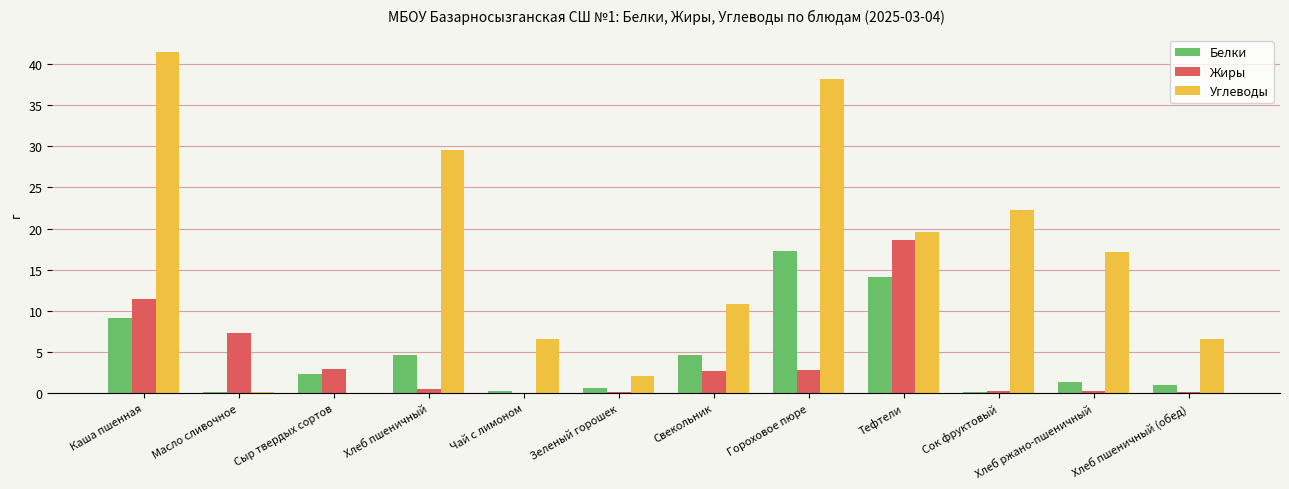

What is the sum of all Белки values?

55.6